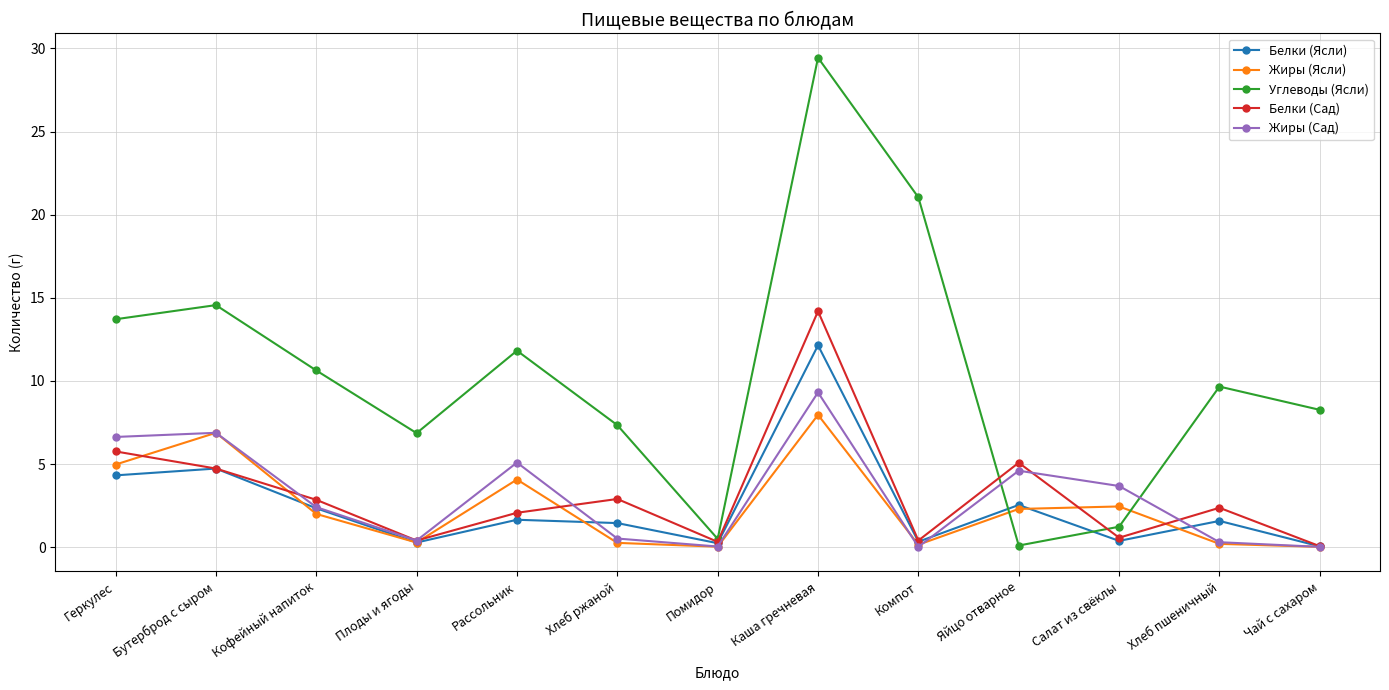

Rank the series by their maximum value, from lowest to highest.

Жиры (Ясли), Жиры (Сад), Белки (Ясли), Белки (Сад), Углеводы (Ясли)